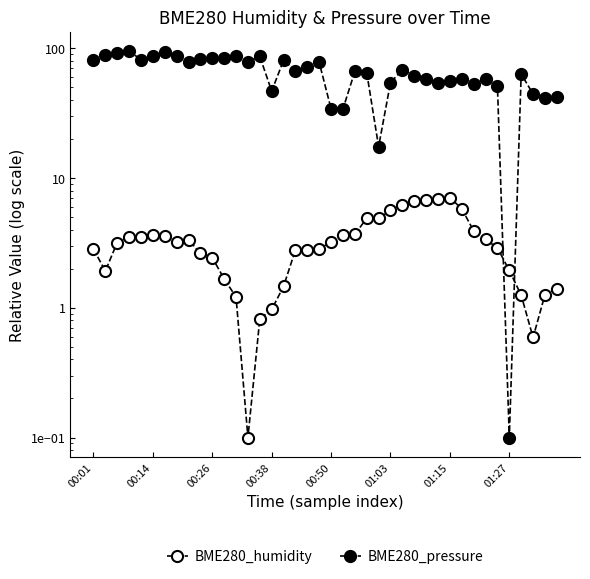

How many lines are shown in the chart?

2